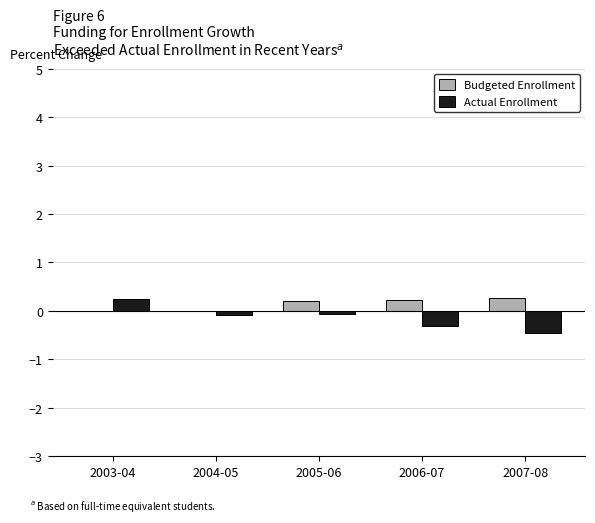

Is the value of Actual Enrollment at 2006-07 greater than the value of Budgeted Enrollment at 2004-05?

No